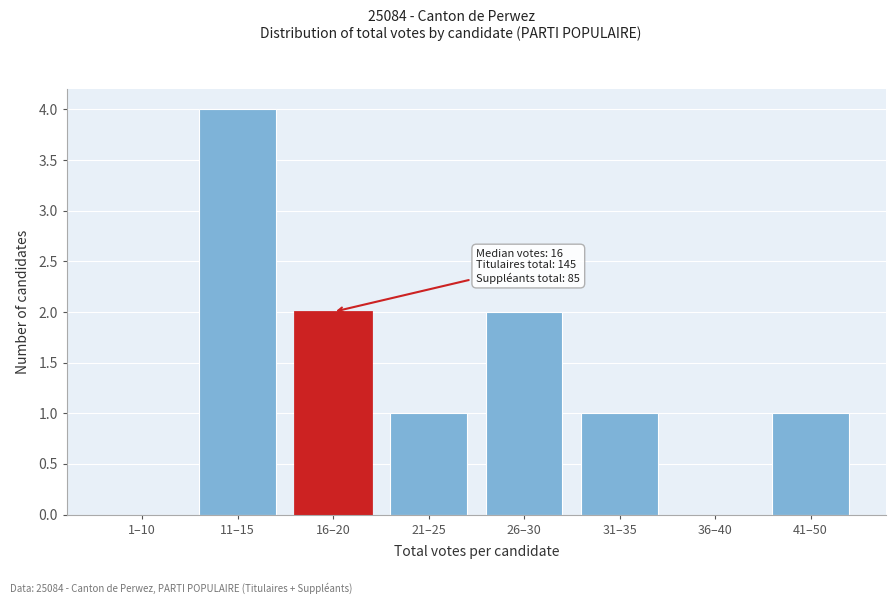

Reading left to right, extract all data points from this chart.

1–10=0	11–15=4	16–20=2	21–25=1	26–30=2	31–35=1	36–40=0	41–50=1